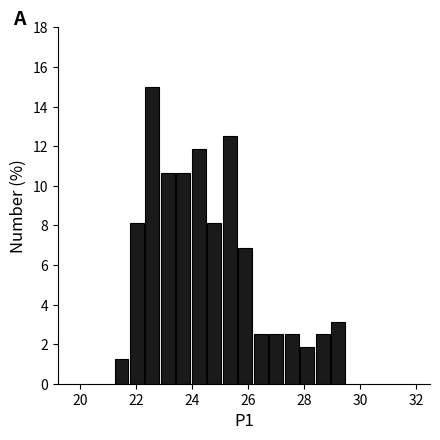

Read against the x-axis, roughly where is the centre of the tallest bar?

22.6